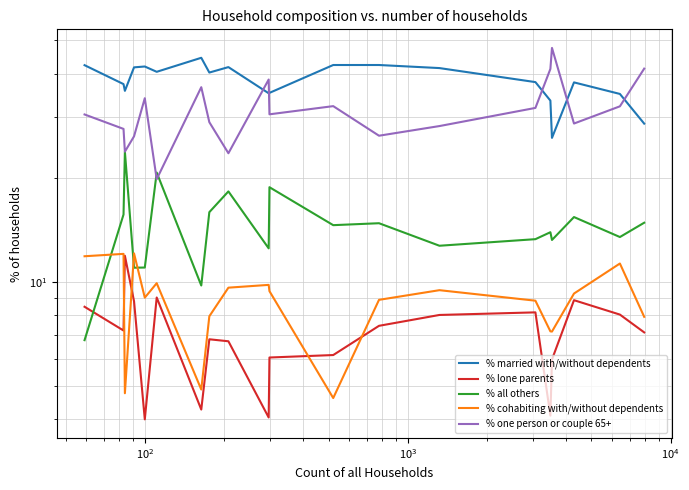

How many data points in % all others are above 14?

10